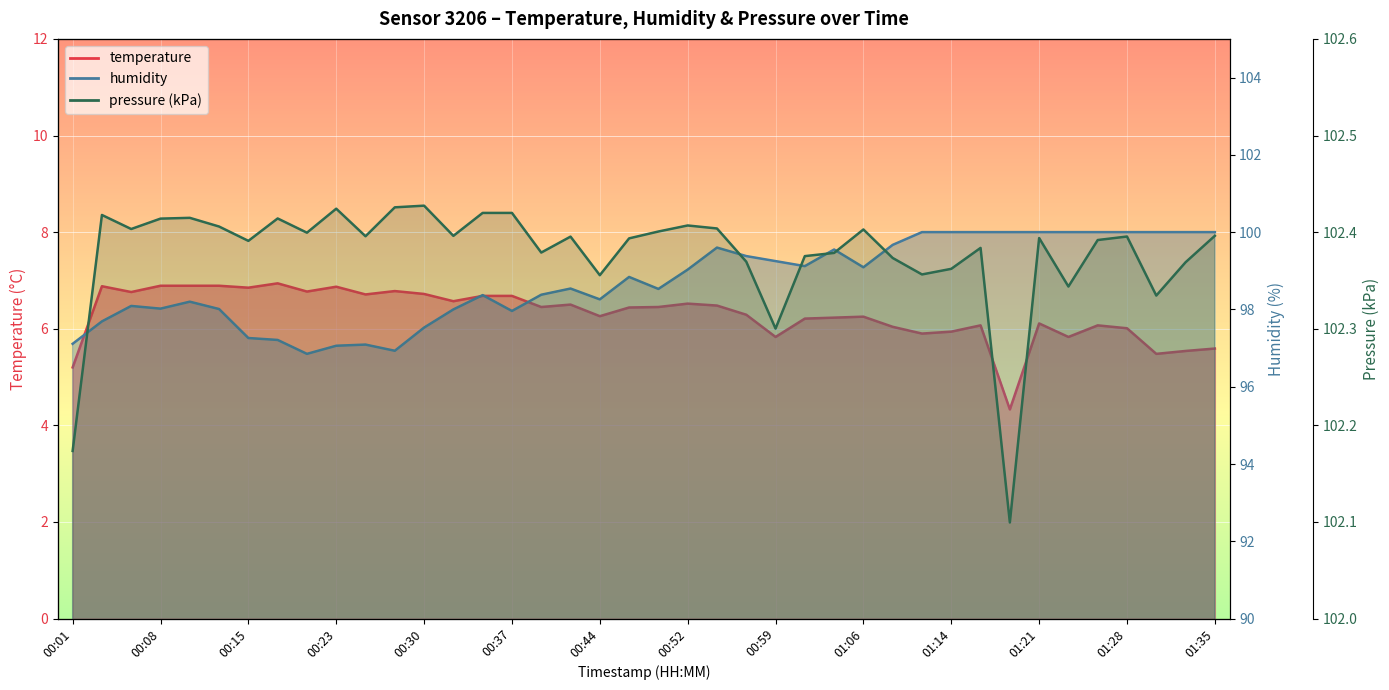

What position from the left is 00:40?

17